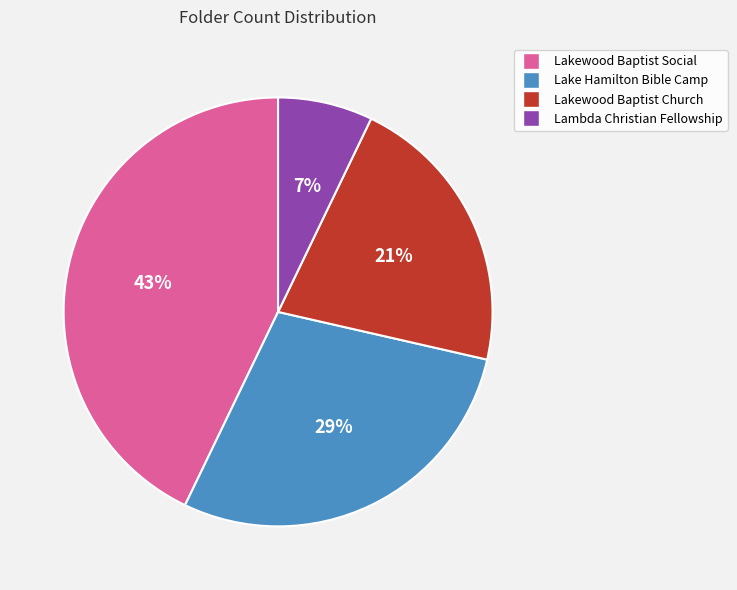

Is there a majority slice in this chart?

No